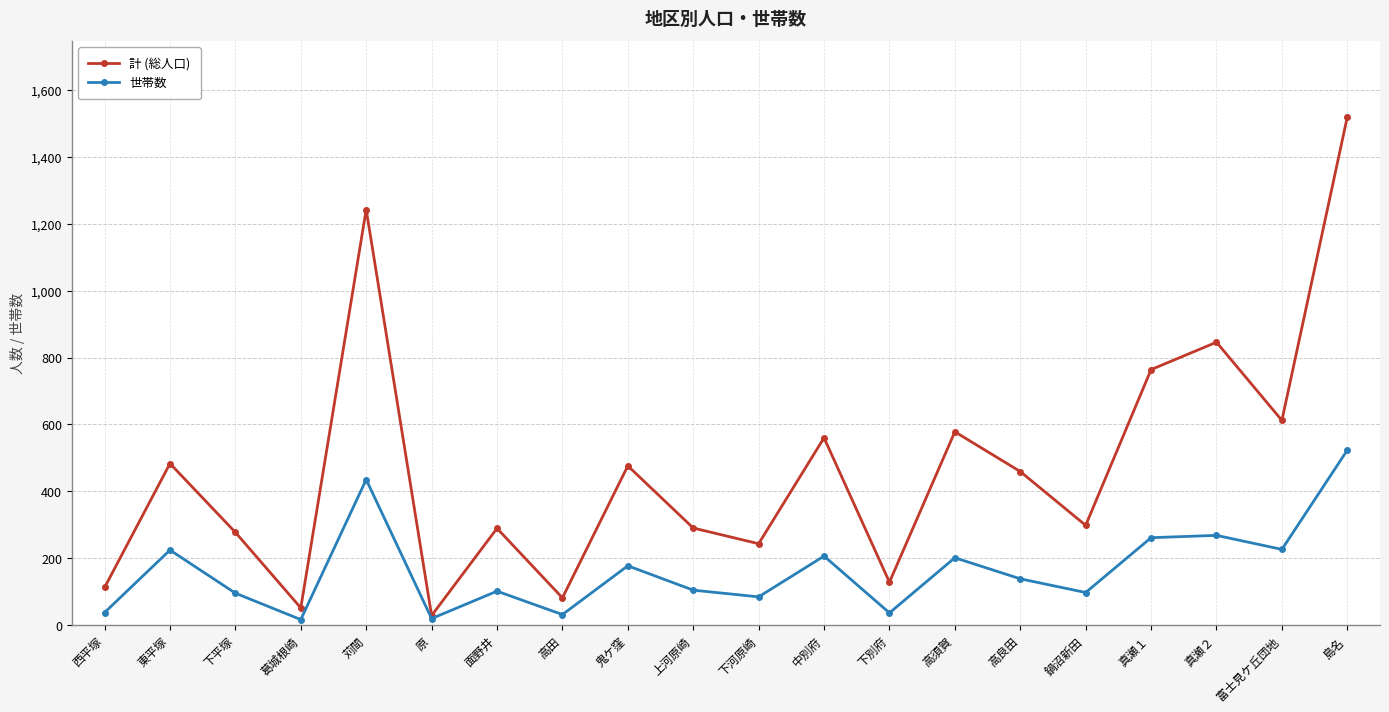

In 世帯数, how many points are higher than both neighbors (excluding endpoints)?

7